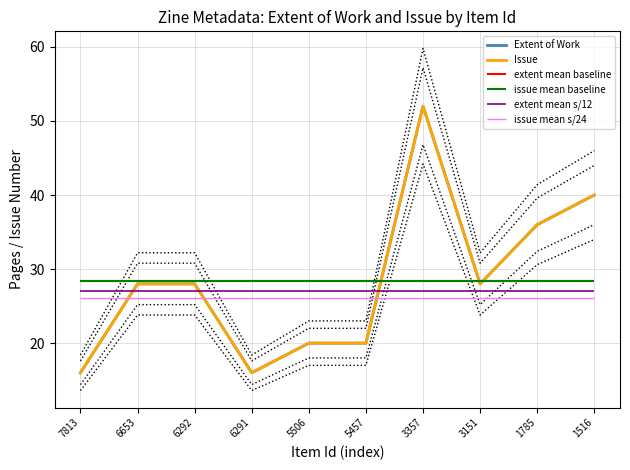

Reading left to right, what are all the values shown in this chart?

Extent of Work: 16	28	28	16	20	20	52	28	36	40
Issue: 16	28	28	16	20	20	52	28	36	40